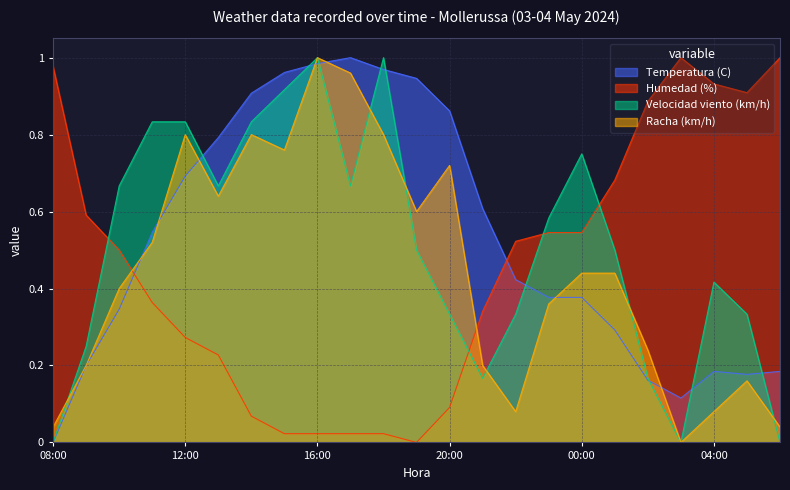

What position from the right is 02:00?

5